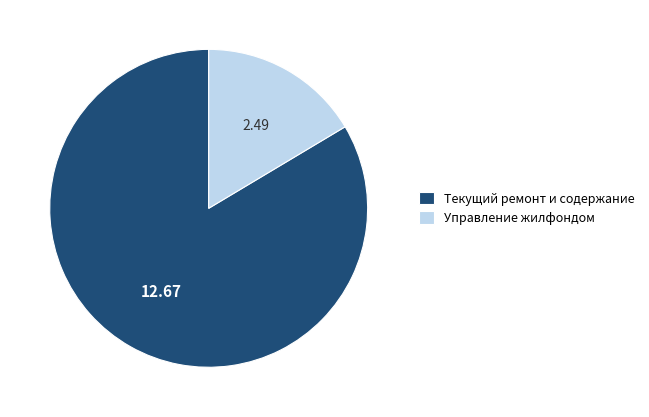

Combined, do Управление жилфондом and Текущий ремонт и содержание account for over 50%?

Yes